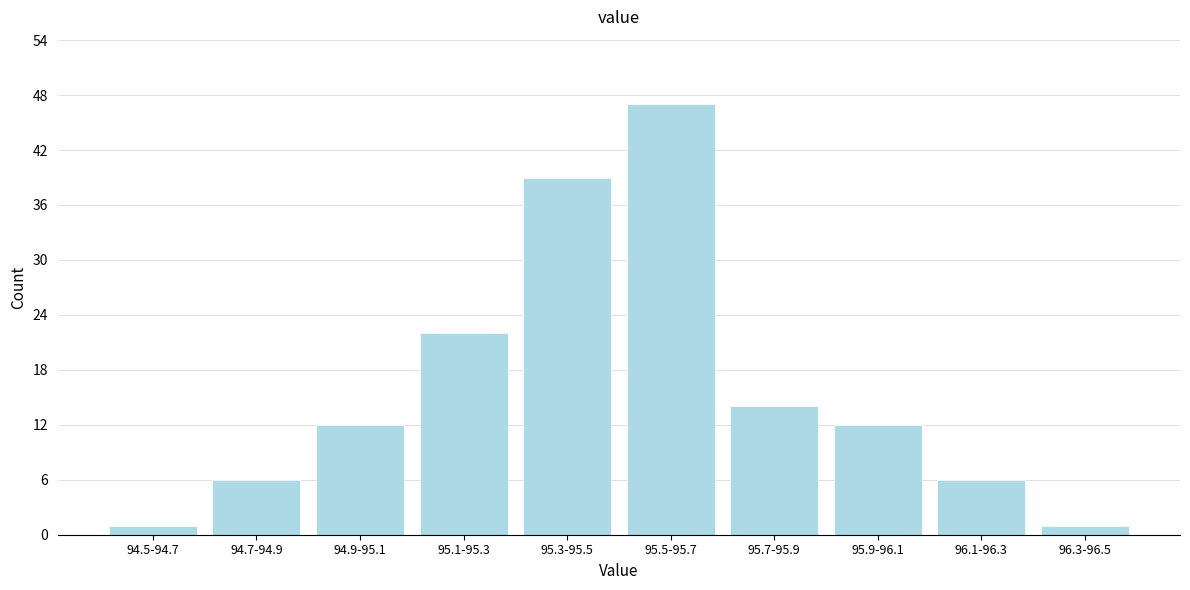

Reading left to right, extract all data points from this chart.

94.5-94.7=1	94.7-94.9=6	94.9-95.1=12	95.1-95.3=22	95.3-95.5=39	95.5-95.7=47	95.7-95.9=14	95.9-96.1=12	96.1-96.3=6	96.3-96.5=1